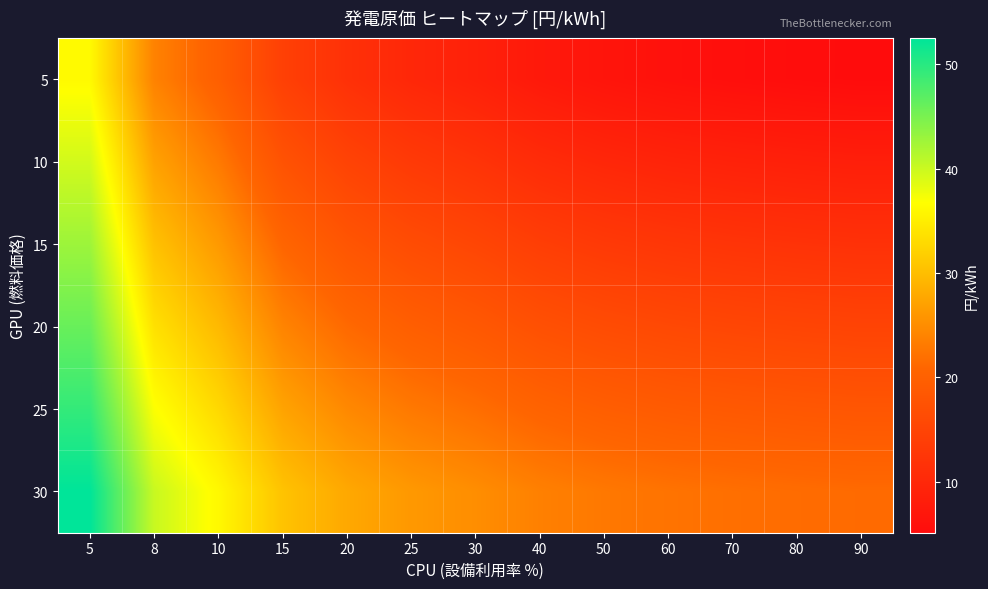

Reading left to right, extract all data points from this chart.

5: 5=36.2	8=23.9	10=19.8	15=14.3	20=11.5	25=9.9	30=8.8	40=7.4	50=6.6	60=6.0	70=5.6	80=5.3	90=5.1
10: 5=39.5	8=27.1	10=23.0	15=17.5	20=14.8	25=13.1	30=12.0	40=10.6	50=9.8	60=9.3	70=8.9	80=8.6	90=8.3
15: 5=42.8	8=30.4	10=26.3	15=20.8	20=18.0	25=16.4	30=15.3	40=13.9	50=13.1	60=12.5	70=12.1	80=11.8	90=11.6
20: 5=46.0	8=33.6	10=29.5	15=24.0	20=21.3	25=19.6	30=18.5	40=17.1	50=16.3	60=15.8	70=15.4	80=15.1	90=14.9
25: 5=49.3	8=36.9	10=32.8	15=27.3	20=24.5	25=22.9	30=21.8	40=20.4	50=19.6	60=19.0	70=18.6	80=18.4	90=18.1
30: 5=52.5	8=40.2	10=36.0	15=30.5	20=27.8	25=26.1	30=25.0	40=23.7	50=22.8	60=22.3	70=21.9	80=21.6	90=21.4